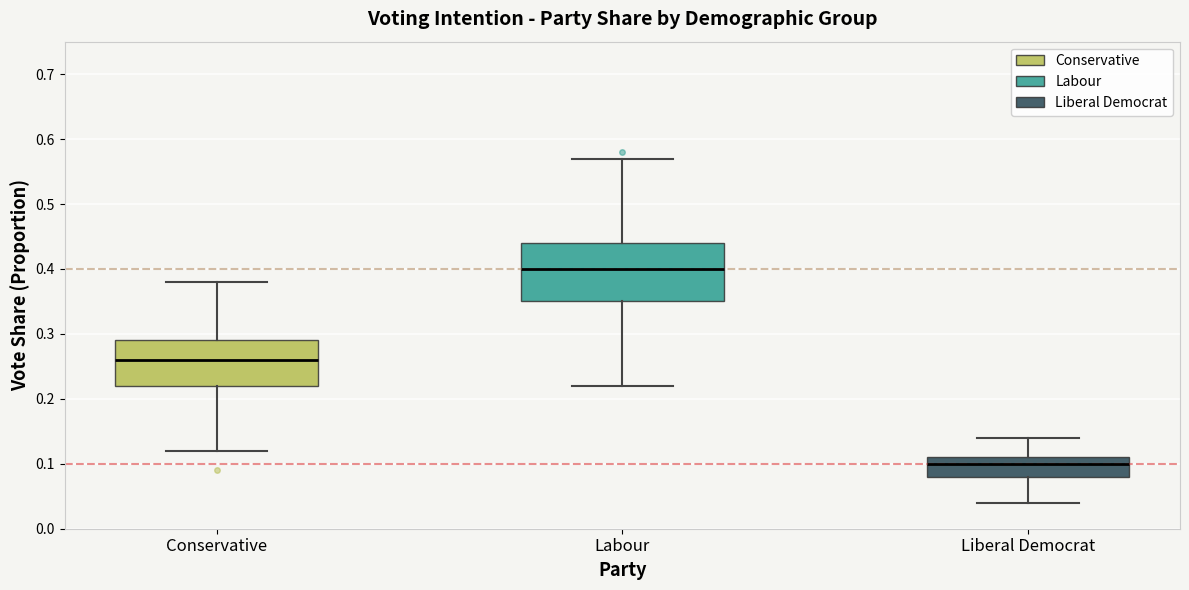

Which box has the highest median line?

Labour